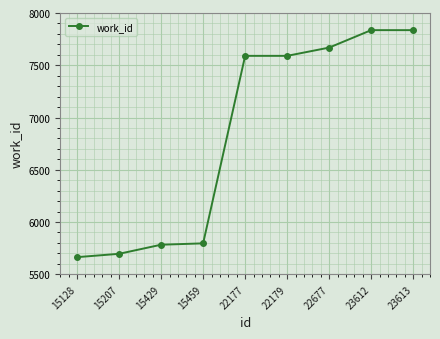

What is the maximum value shown in the chart?

7836